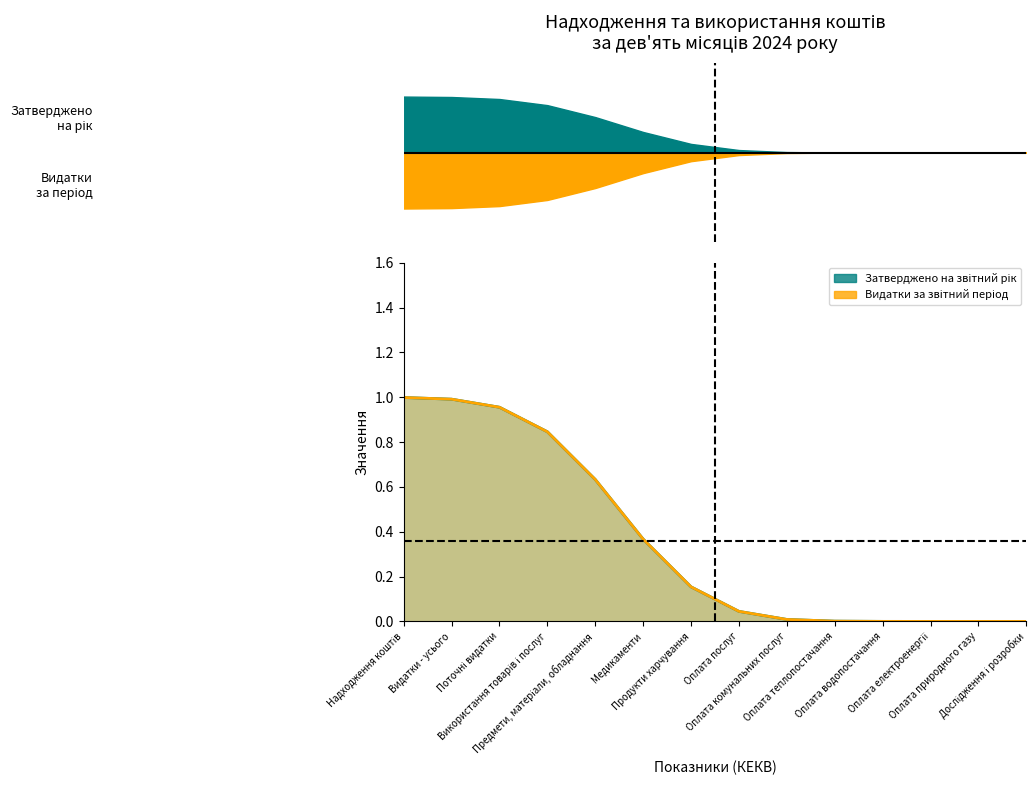

What are all the series names shown in the legend?

Затверджено на звітний рік, Видатки за звітний період